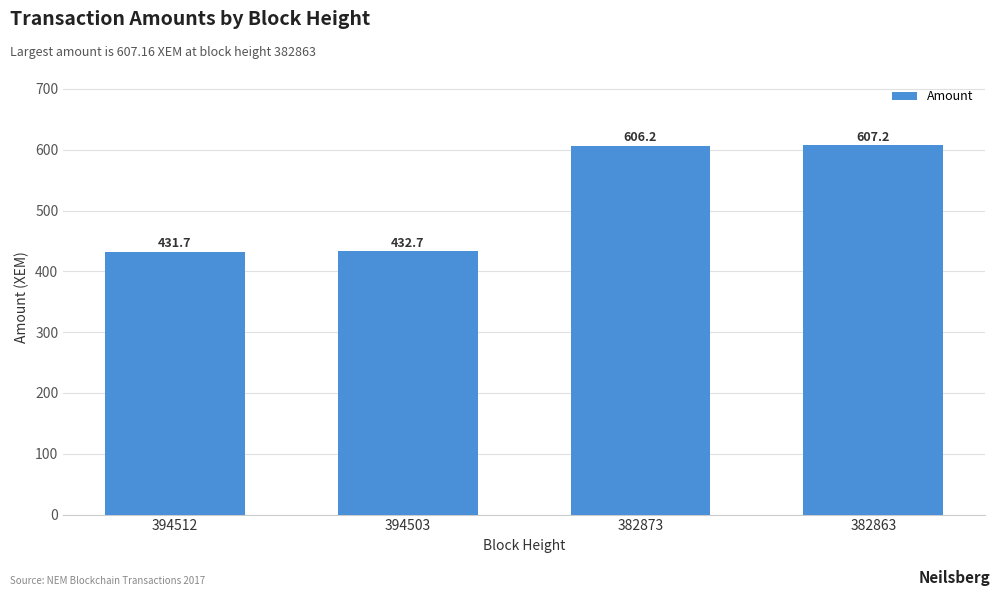

What is the sum of all values?

2077.8